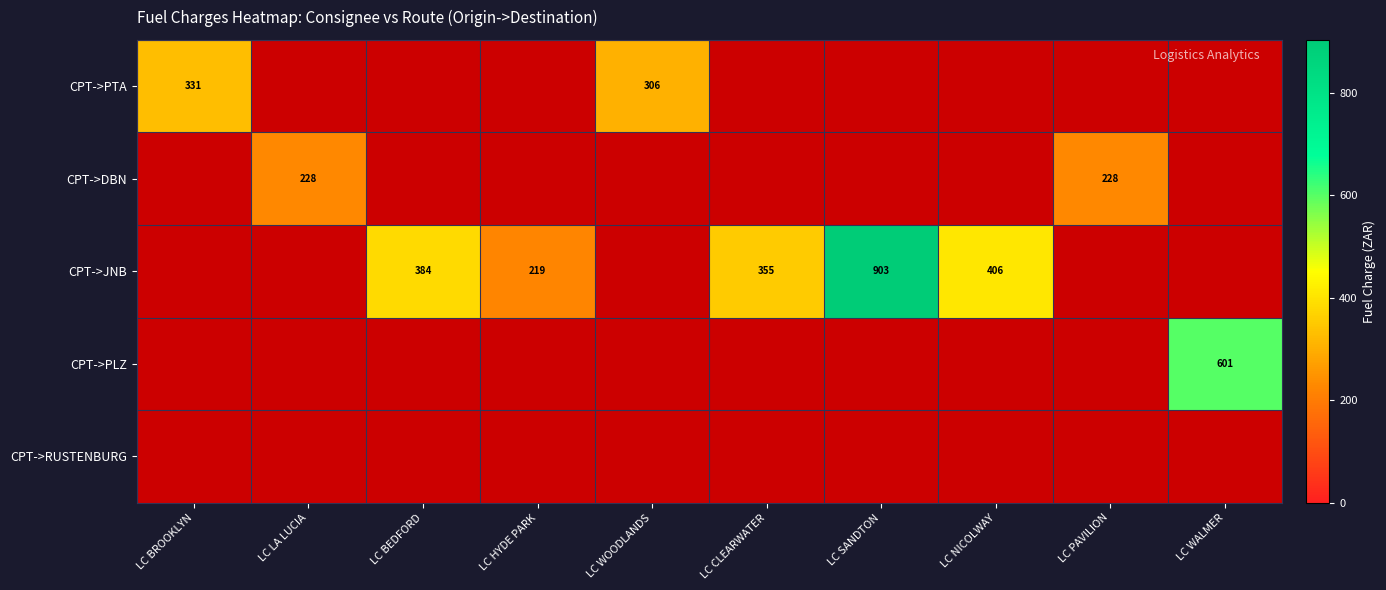

Is the value of CPT->PTA at LC BROOKLYN greater than the value of CPT->DBN at LC LA LUCIA?

Yes